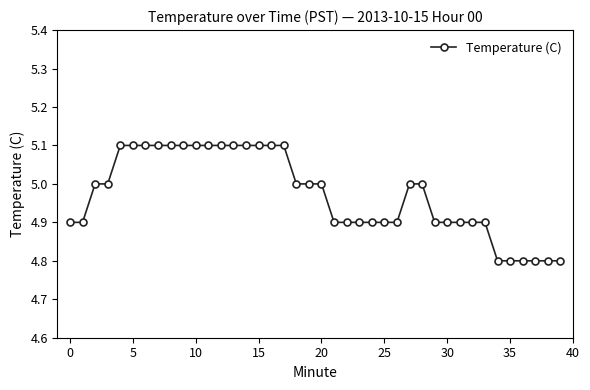

What is the sum of all values?

198.9